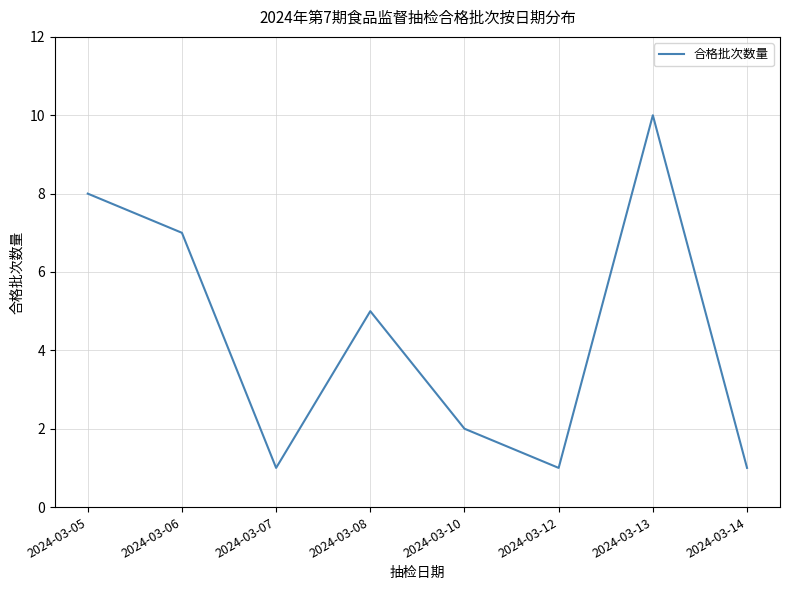

Where does the data first go above 5?

2024-03-05